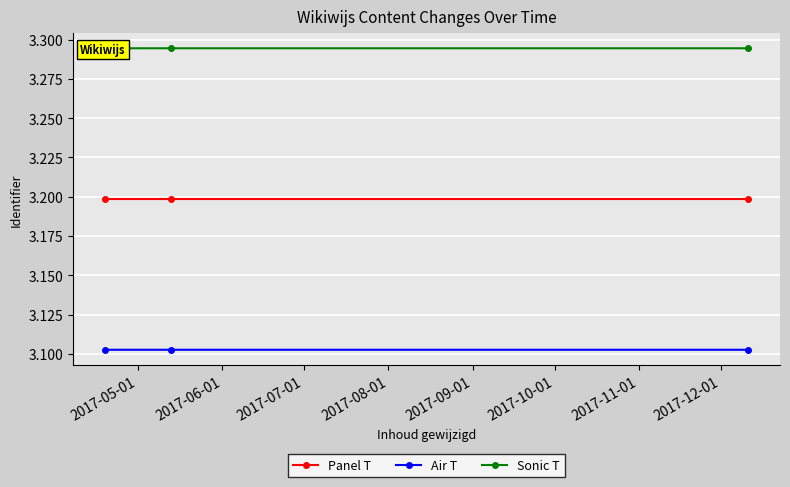

Count the Panel T values in the range 3 to 4.

3